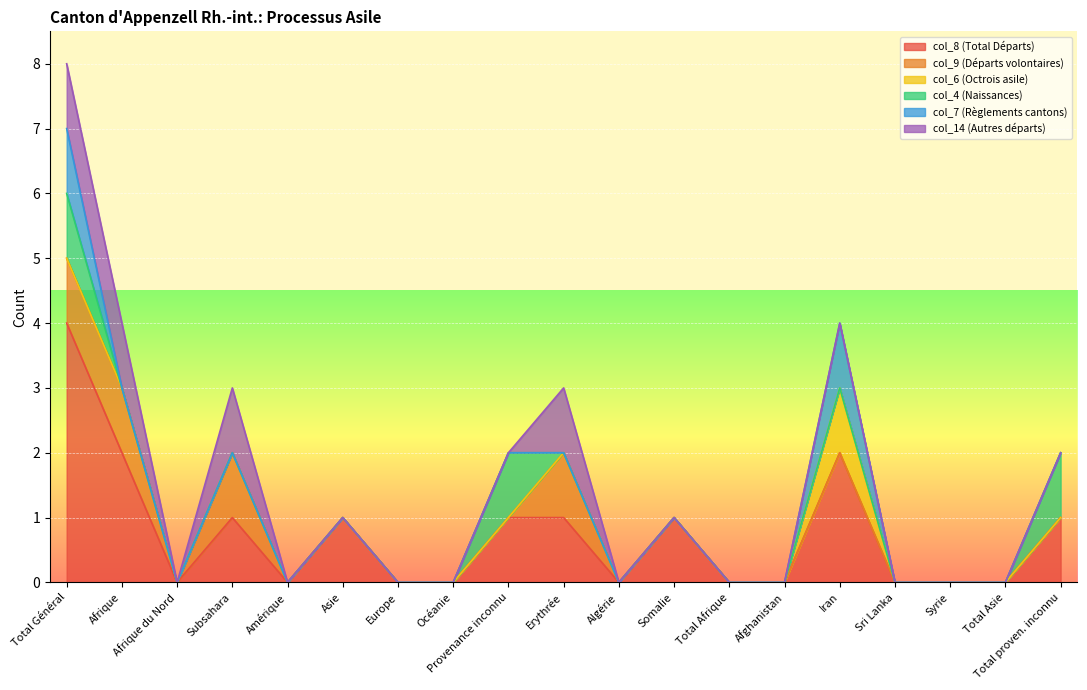

True or false: col_7 (Règlements cantons) and col_9 (Départs volontaires) cross at least once.

False